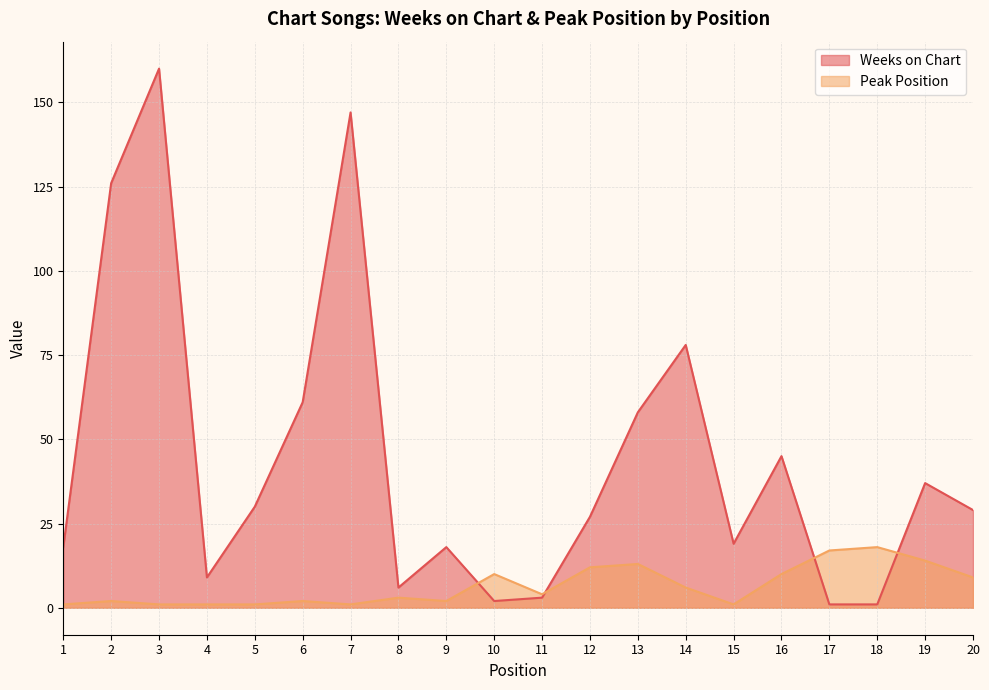

At which category does the chart reach its peak across all series?

3